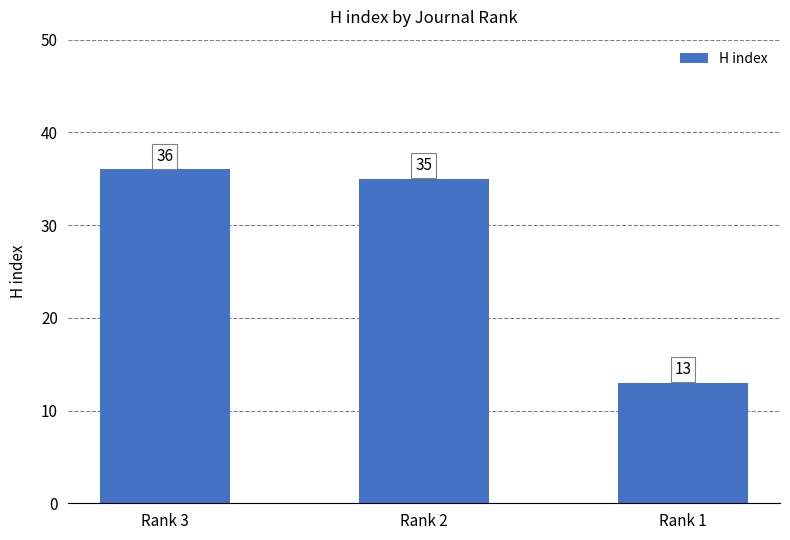

What is the value of the 3rd bar from the left?

13